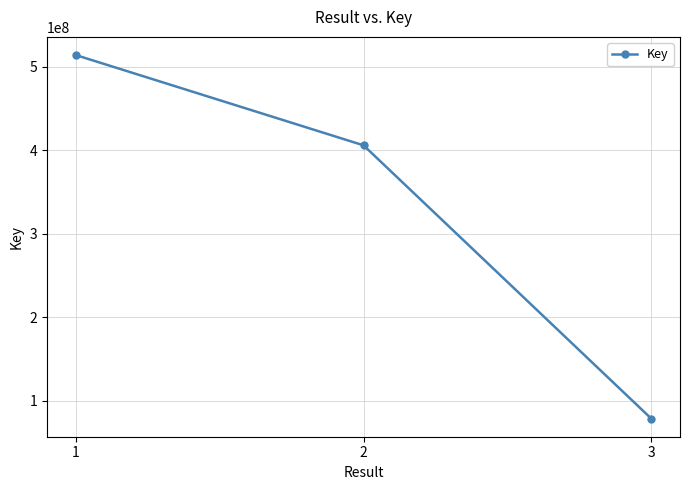

What is the difference between the maximum and second lowest values?

108112734